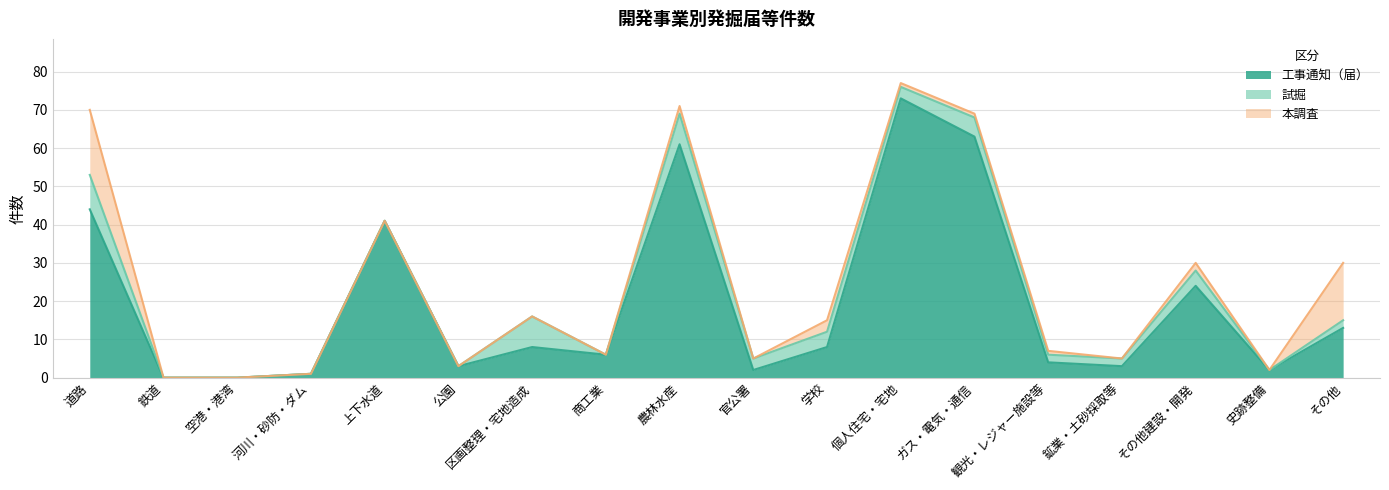

What is the label of the 6th point from the left?

公園